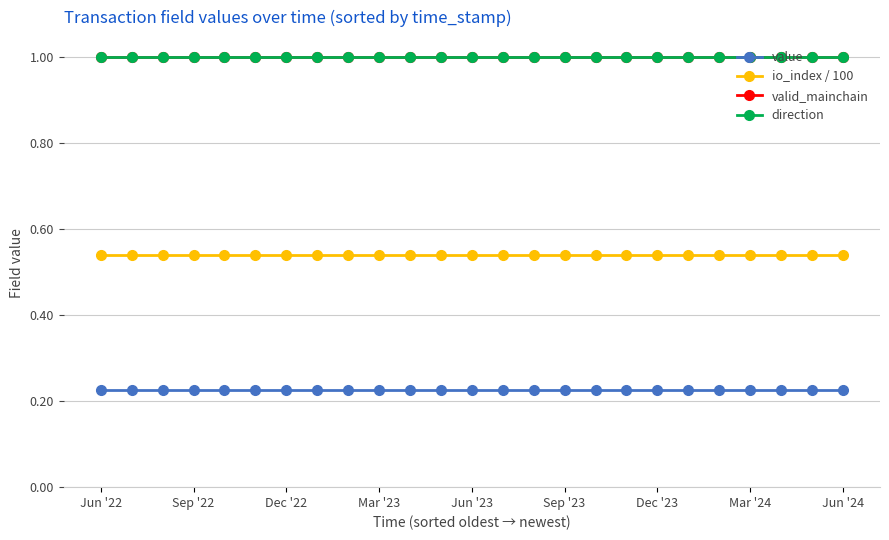

Rank the categories by direction value from lowest to highest.

Jun '22, Sep '22, Dec '22, Mar '23, Jun '23, Sep '23, Dec '23, Mar '24, Jun '24, 9, 10, 11, 12, 13, 14, 15, 16, 17, 18, 19, 20, 21, 22, 23, 24